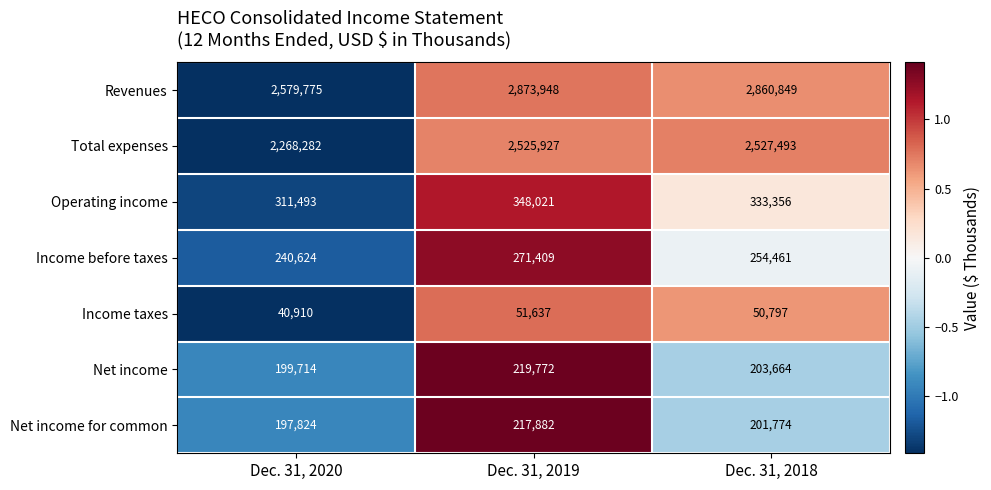

Rank the series by their maximum value, from lowest to highest.

Income taxes, Net income for common, Net income, Income before taxes, Operating income, Total expenses, Revenues